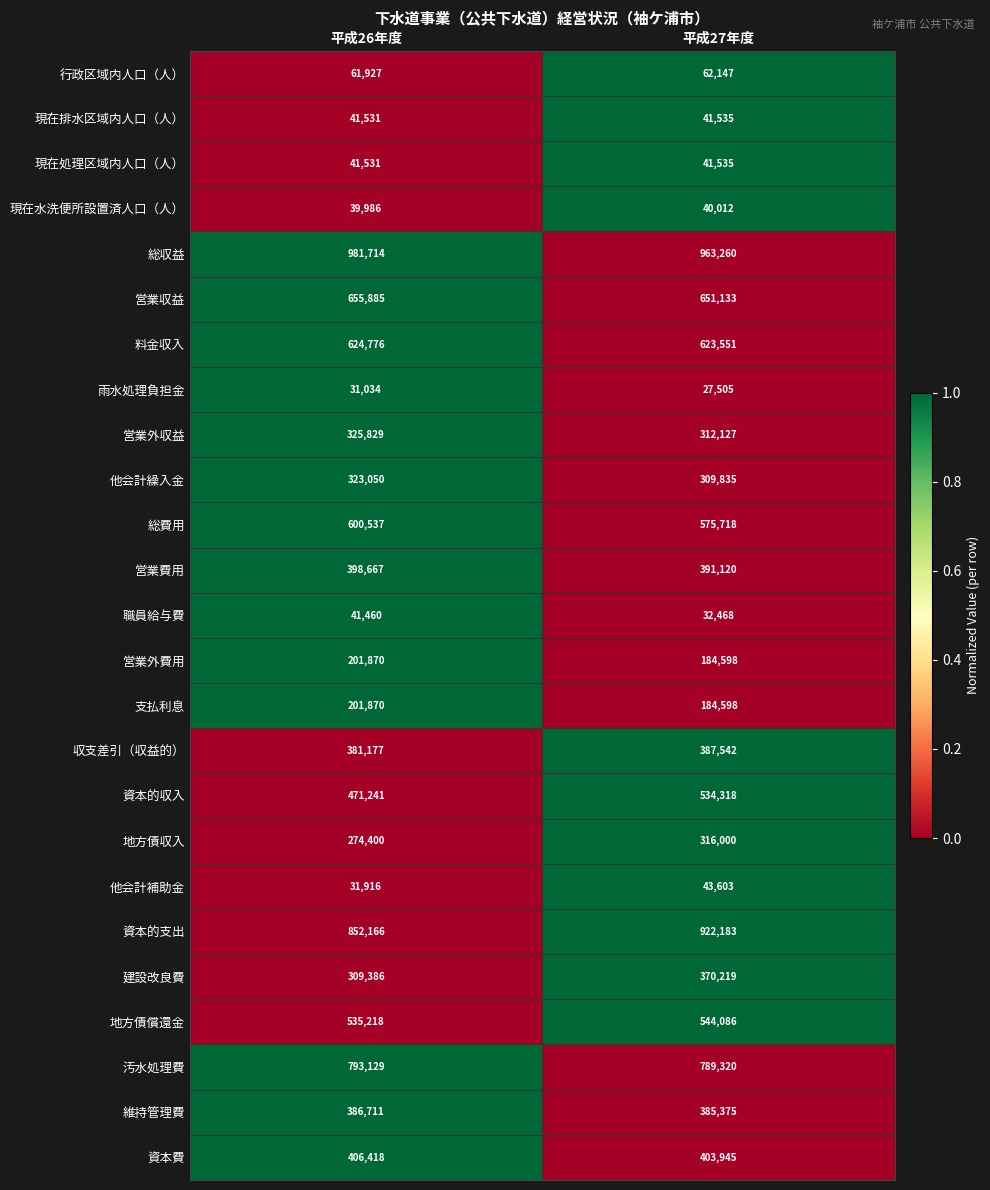

What value does the 汚水処理費 series have at 平成26年度, to the nearest 100?

793100